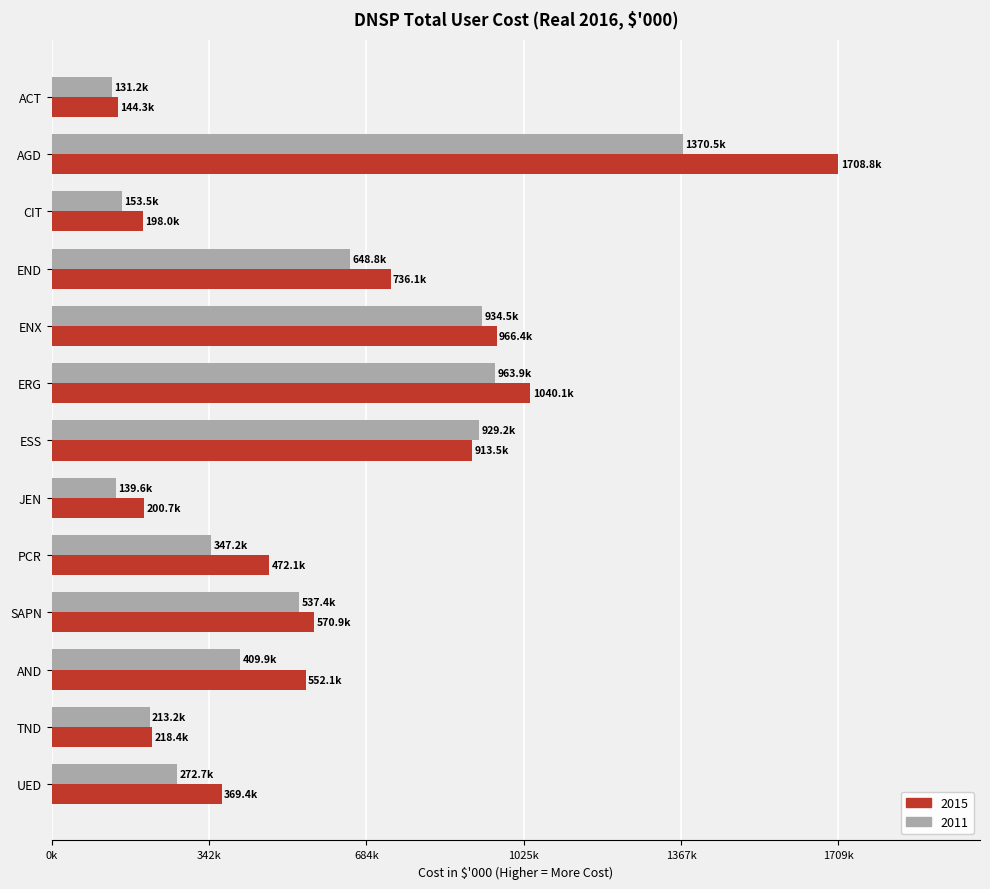

Reading left to right, list all the values displayed in this chart.

2015: 144252.4	1708816.5	198028.4	736113.4	966415.6	1040094.2	913482.5	200730.2	472092.2	570877.6	552121.9	218400.5	369397.1
2011: 131200.0	1370509.9	153459.2	648820.5	934471.5	963937.7	929162.4	139649.6	347246.4	537397.3	409920.9	213169.2	272680.3